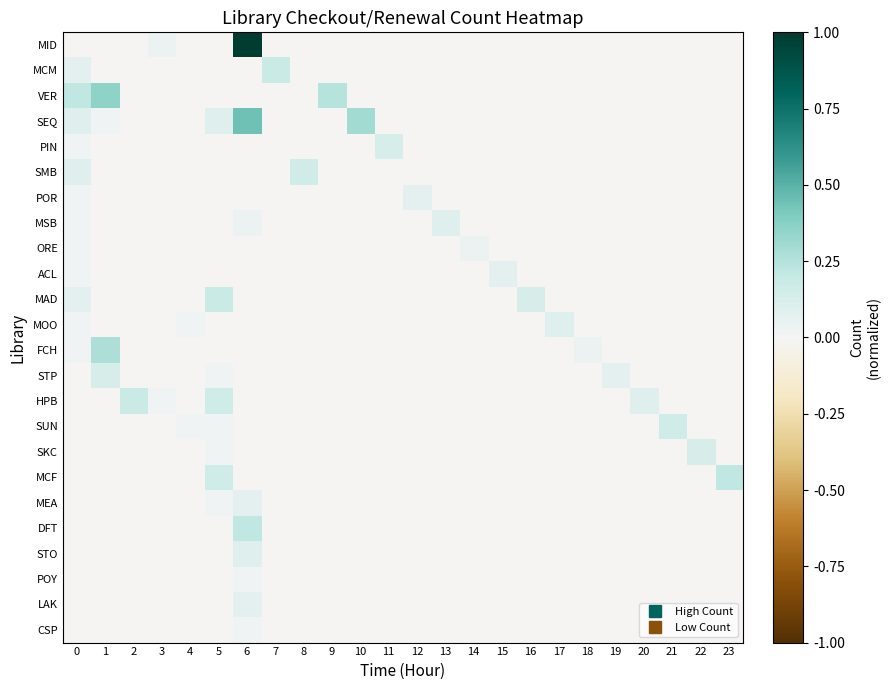

How many categories are shown in the chart?

24